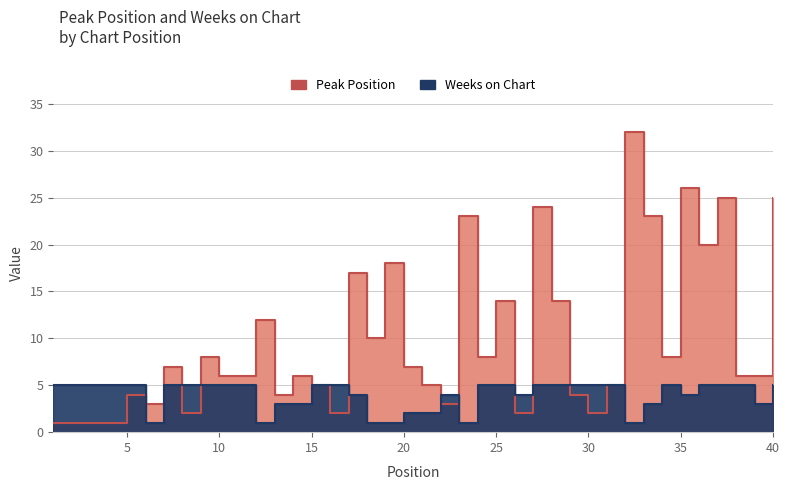

How many lines are shown in the chart?

2